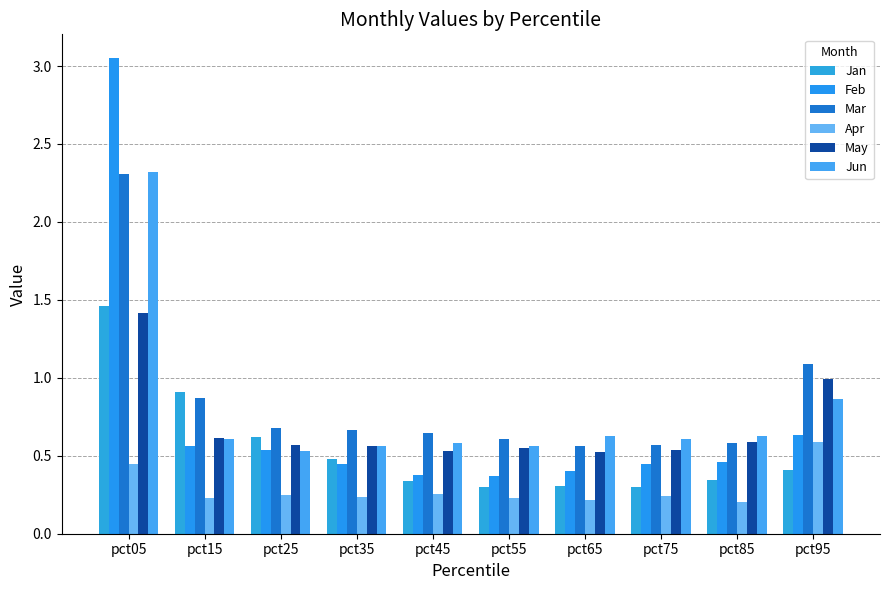

How many data points does each series have?

10